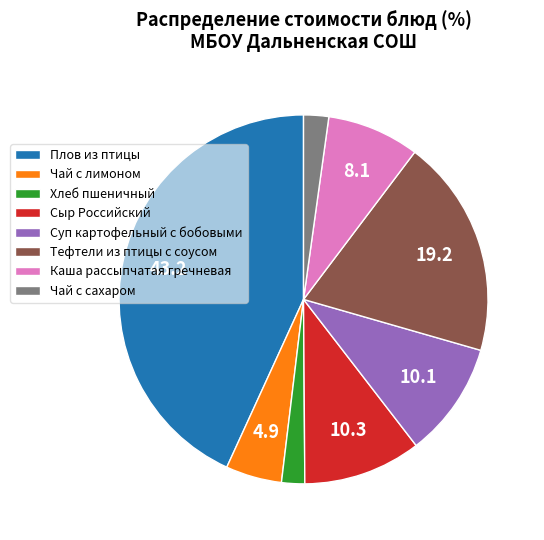

Does Чай с сахаром represent more than half of the total?

No